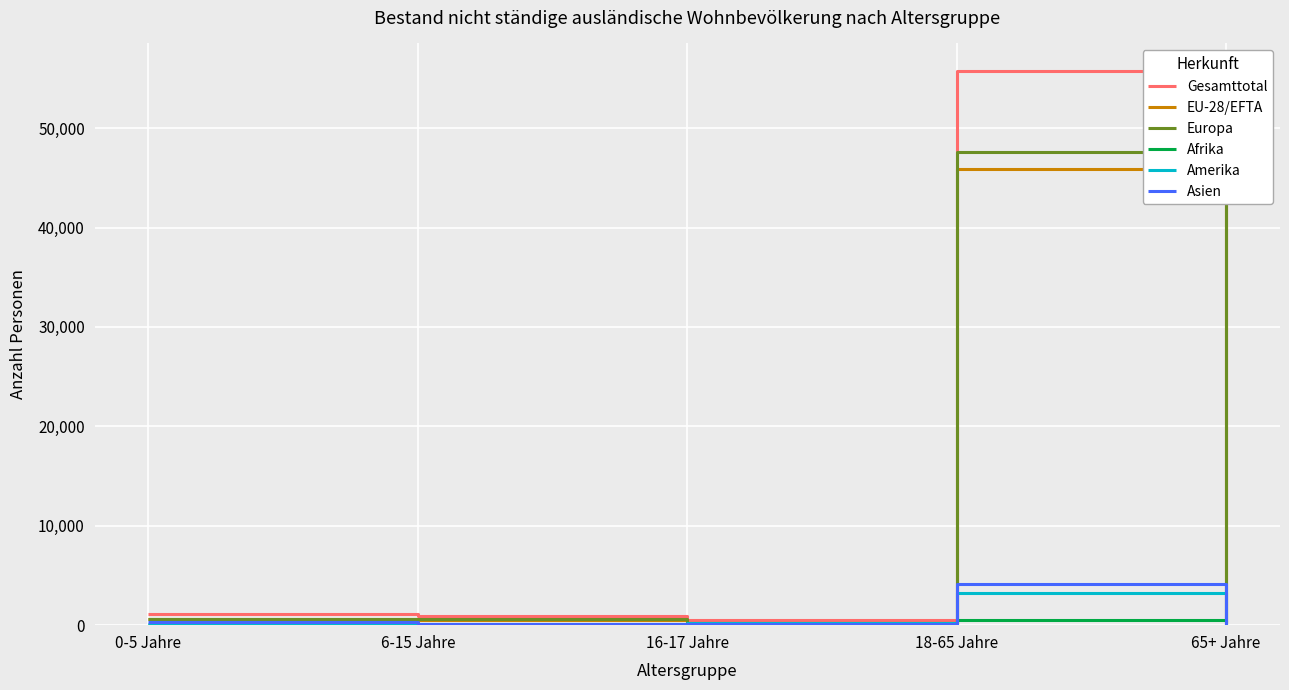

What is the difference between the second highest and second lowest values in the Asien series?

208